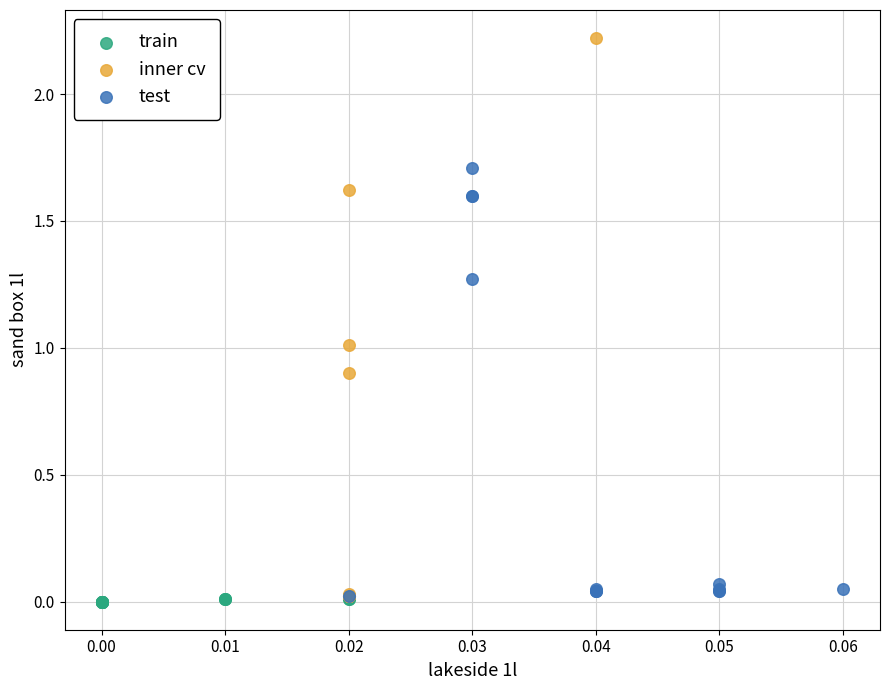

What are all the series names shown in the legend?

train, inner cv, test